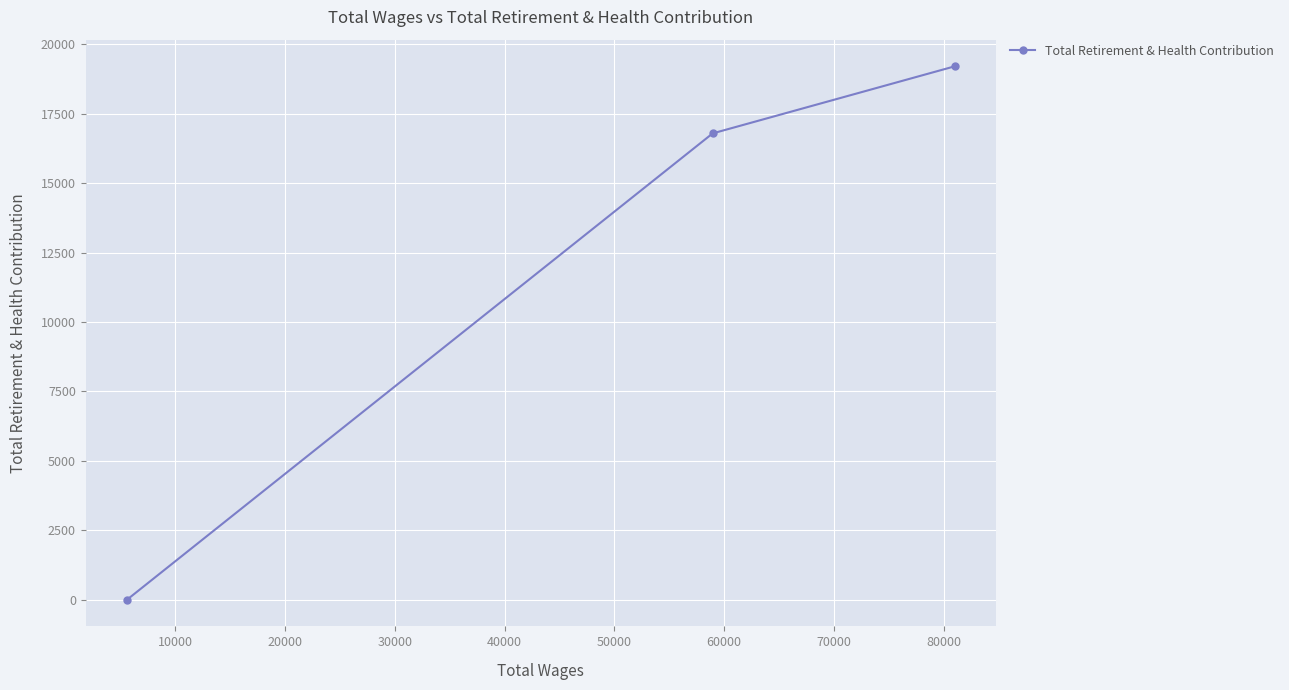

What is the greatest value displayed?

19203